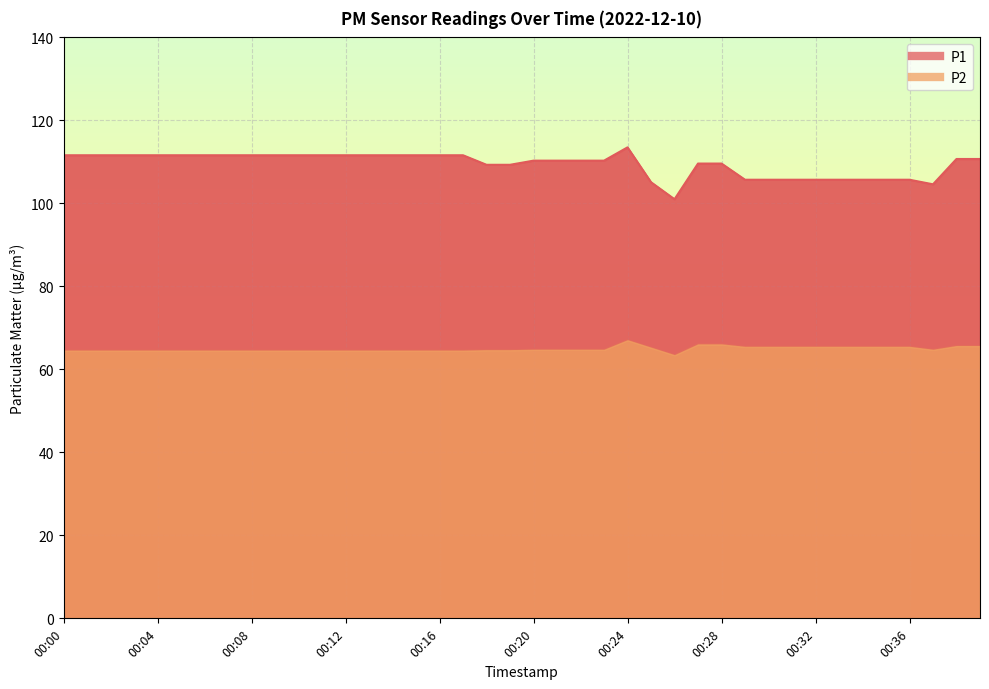

At how many categories does at least one series exceed 88?

40